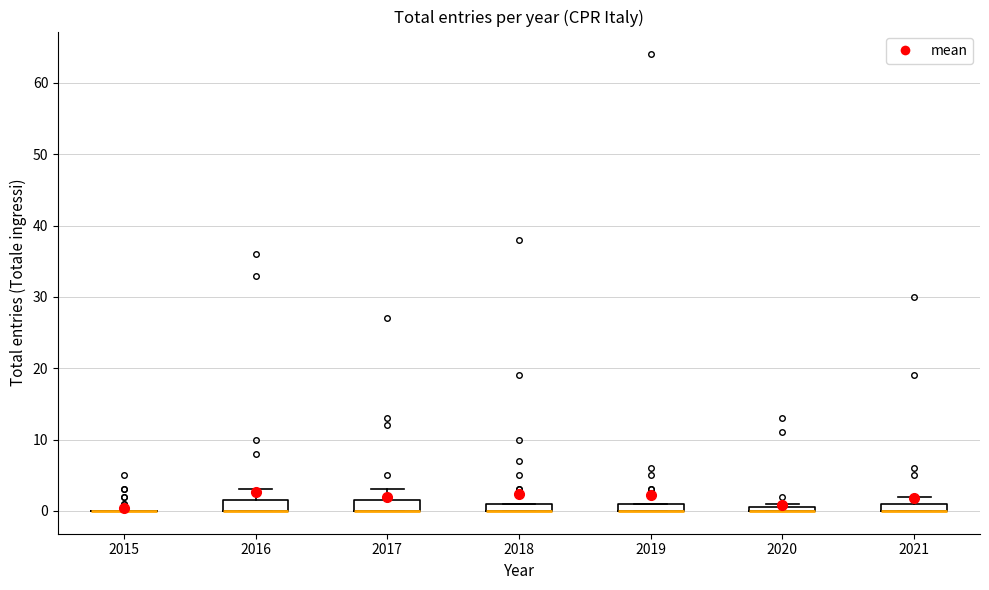

Where does the upper whisker of the box at x = 2016 end on the y-axis? The values are not printed on the chart, so give them approximately, as read against the axis.

3